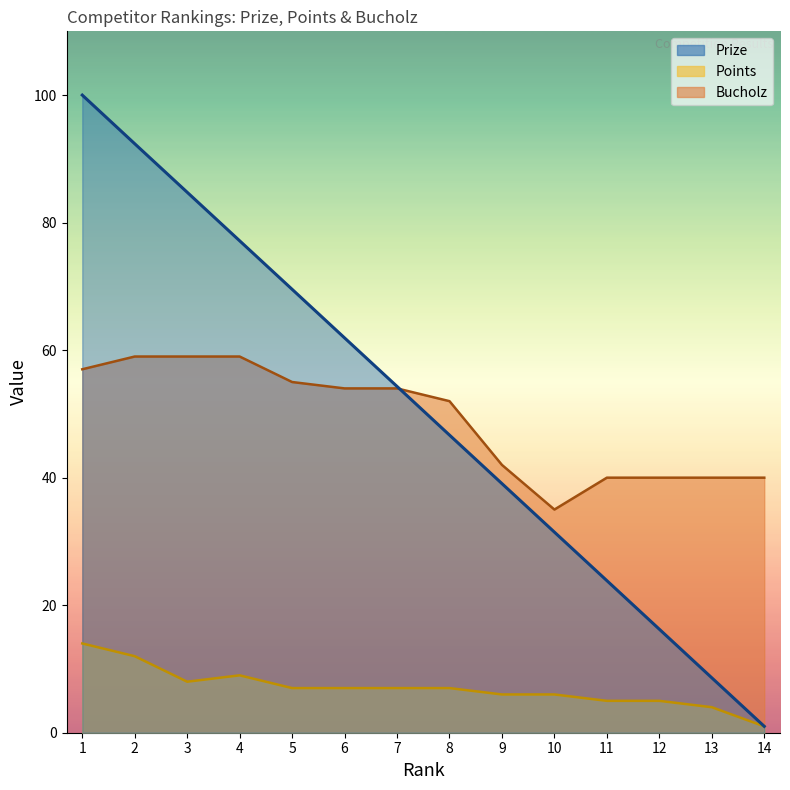

At which label is Prize closest to 50?

8